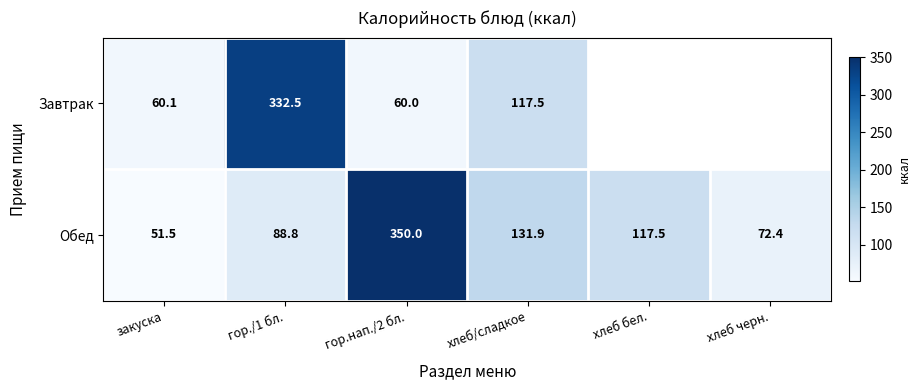

Read the Обед value at хлеб черн..

72.4